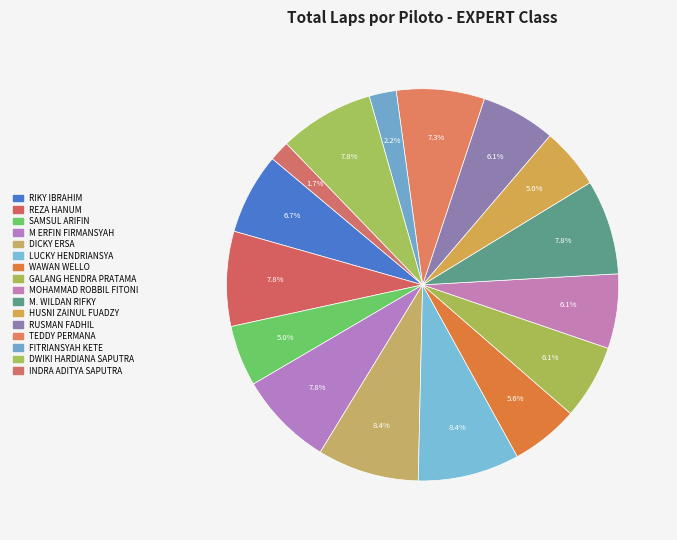

Which has a higher value, TEDDY PERMANA or FITRIANSYAH KETE?

TEDDY PERMANA